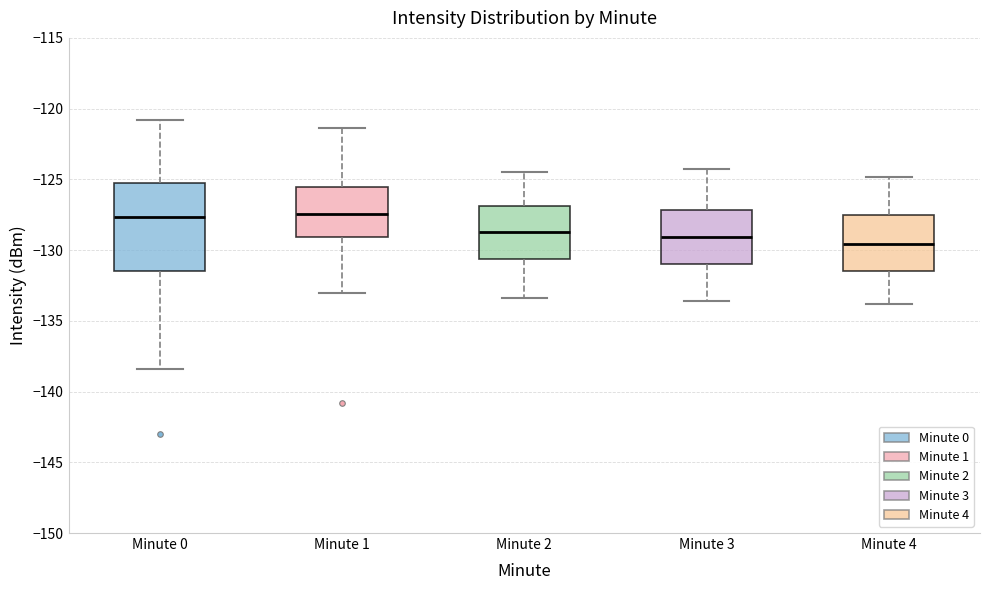

Reading left to right, read every box against the y-axis: the position of its median line, the range the box covers, and the ends of its whiskers. The values are not printed on the chart, so give them approximately, as read against the axis.

Minute 0: median -127.5, box -131.5 to -125.5, whiskers -138.5 to -121.0
Minute 1: median -127.5, box -129.0 to -125.5, whiskers -133.0 to -121.5
Minute 2: median -128.5, box -130.5 to -127.0, whiskers -133.5 to -124.5
Minute 3: median -129.0, box -131.0 to -127.0, whiskers -133.5 to -124.5
Minute 4: median -129.5, box -131.5 to -127.5, whiskers -134.0 to -125.0